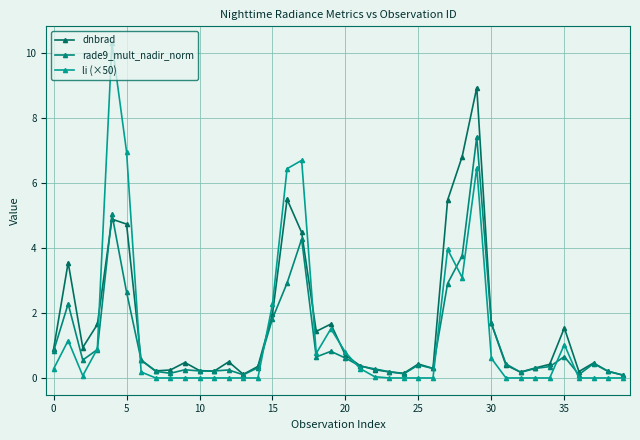

Which series has the widest spread of values?

li (×50)